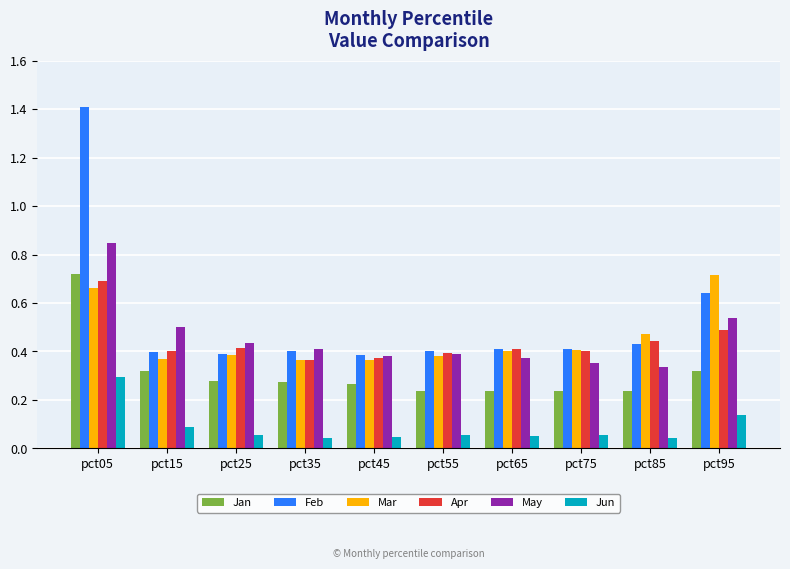

Between pct05 and pct55, which series saw the biggest shift?

Feb